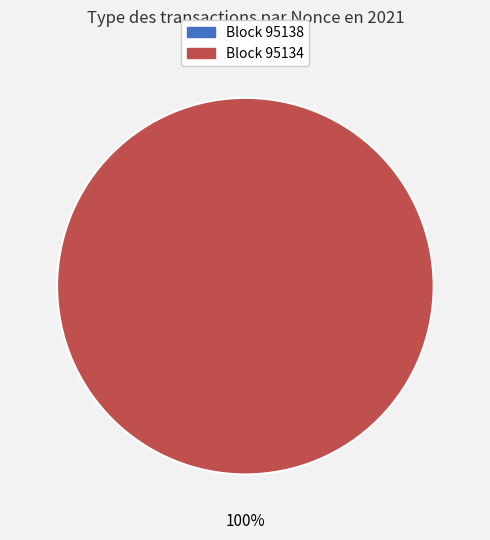

How many segments does this pie chart have?

2